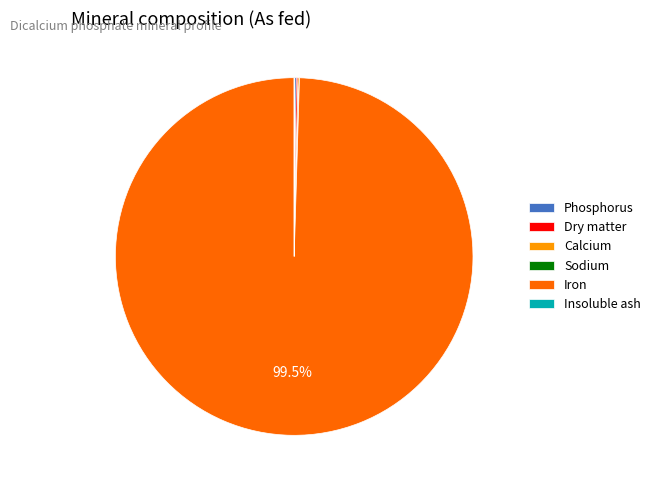

What percentage is NOT represented by Iron?

0.5%